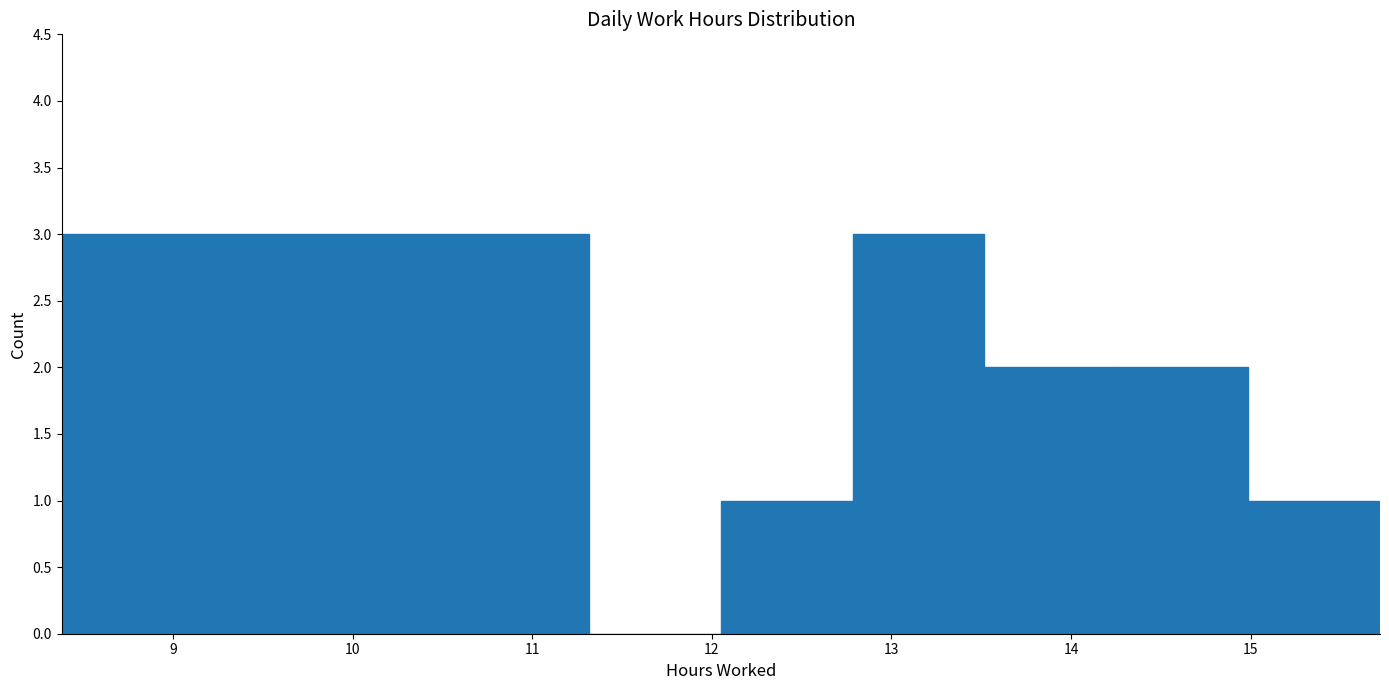

Reading left to right, list every bar in this chart as the range it spans on the x-axis followed by its height. Neither the bar edges nor the heights are printed on the chart, so give them approximately, as read against the axes.

8.4 to 9.1: 3
9.1 to 9.8: 3
9.8 to 10.6: 3
10.6 to 11.3: 3
11.3 to 12.1: 0
12.1 to 12.8: 1
12.8 to 13.5: 3
13.5 to 14.3: 2
14.3 to 15.0: 2
15.0 to 15.7: 1